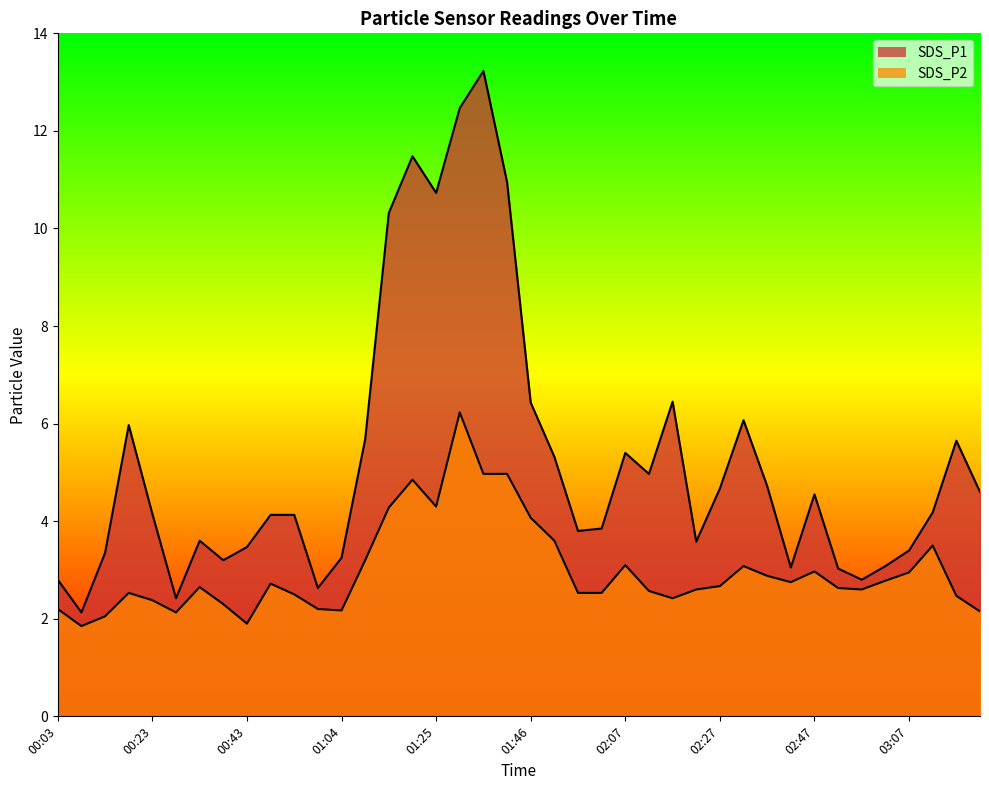

True or false: SDS_P1 and SDS_P2 cross at least once.

False